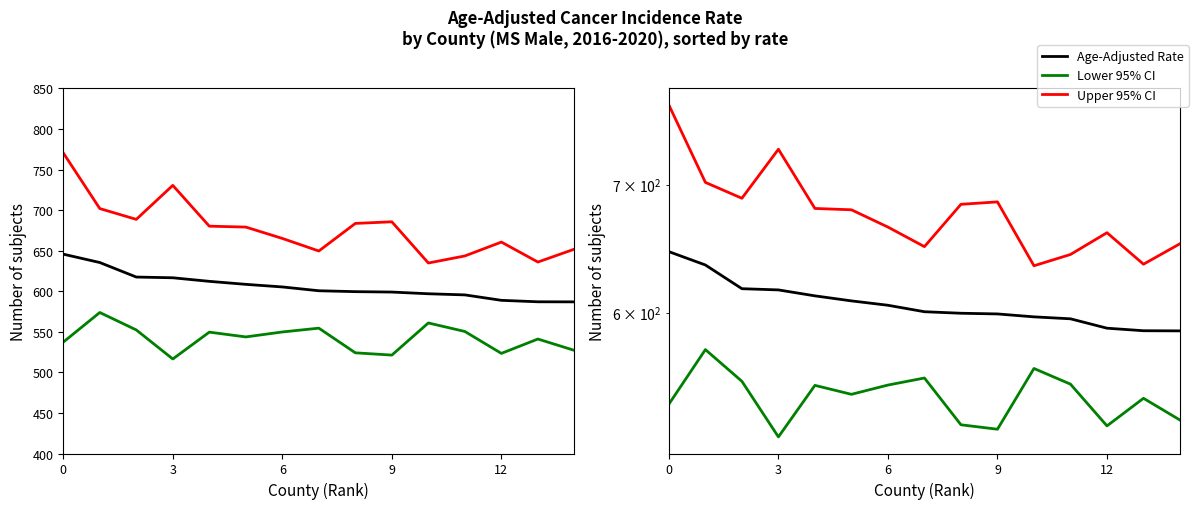

At 7, list the series in order from largest to smallest.

Upper 95% CI, Age-Adjusted Rate, Lower 95% CI